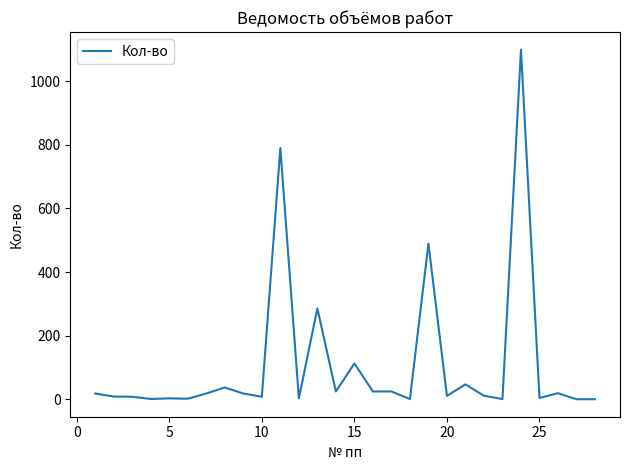

What is the maximum value shown in the chart?

1100.0